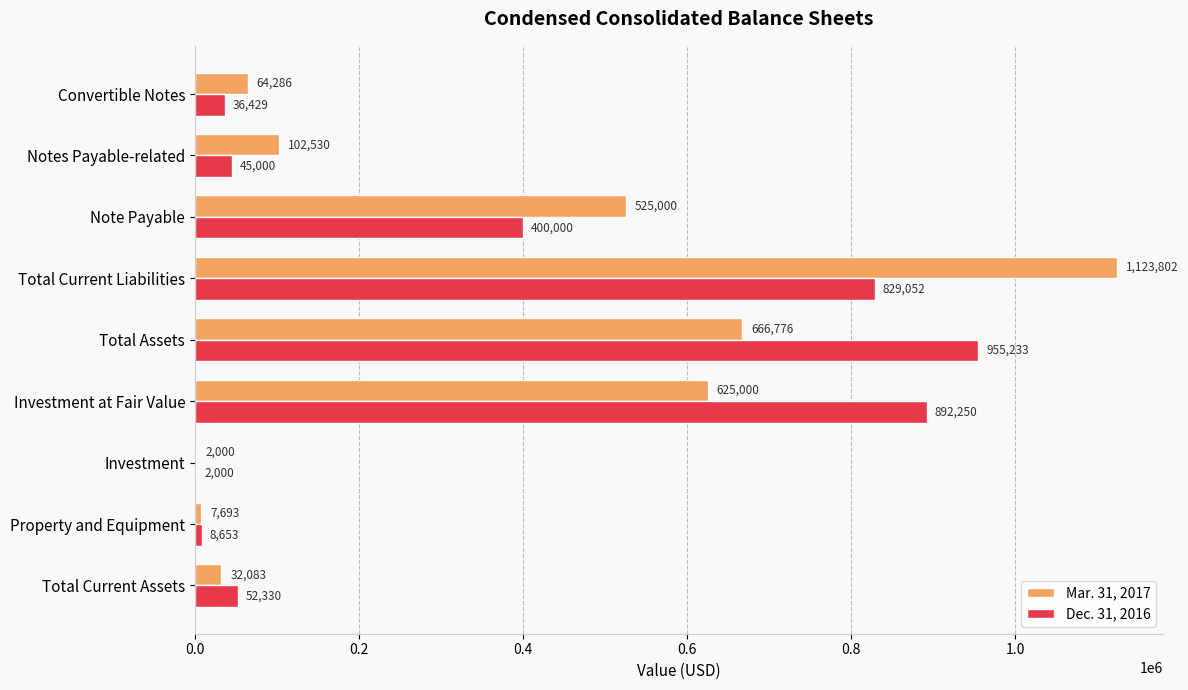

Which label corresponds to the largest value in the chart?

Total Current Liabilities